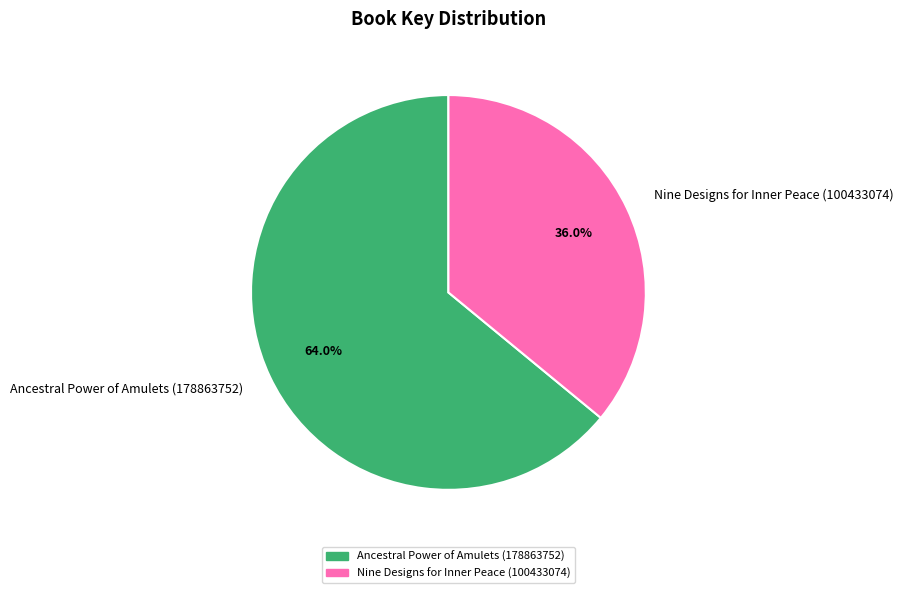

How many segments does this pie chart have?

2